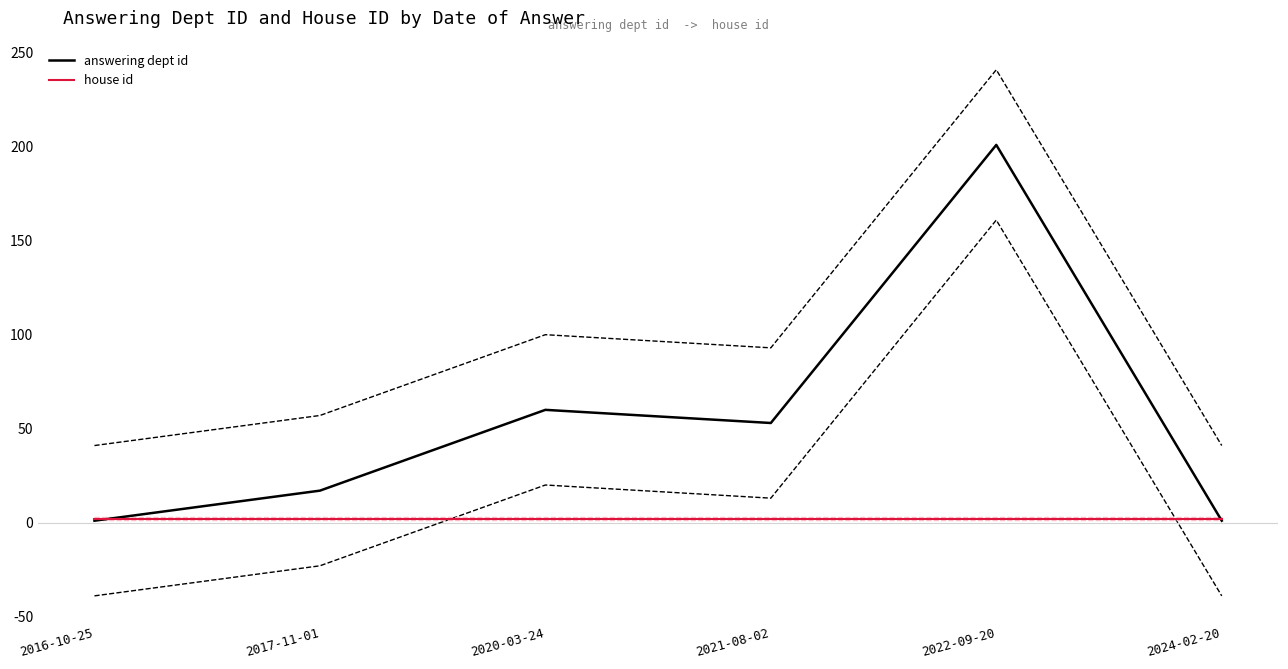

Which category has the lowest value in the house id series?

2016-10-25